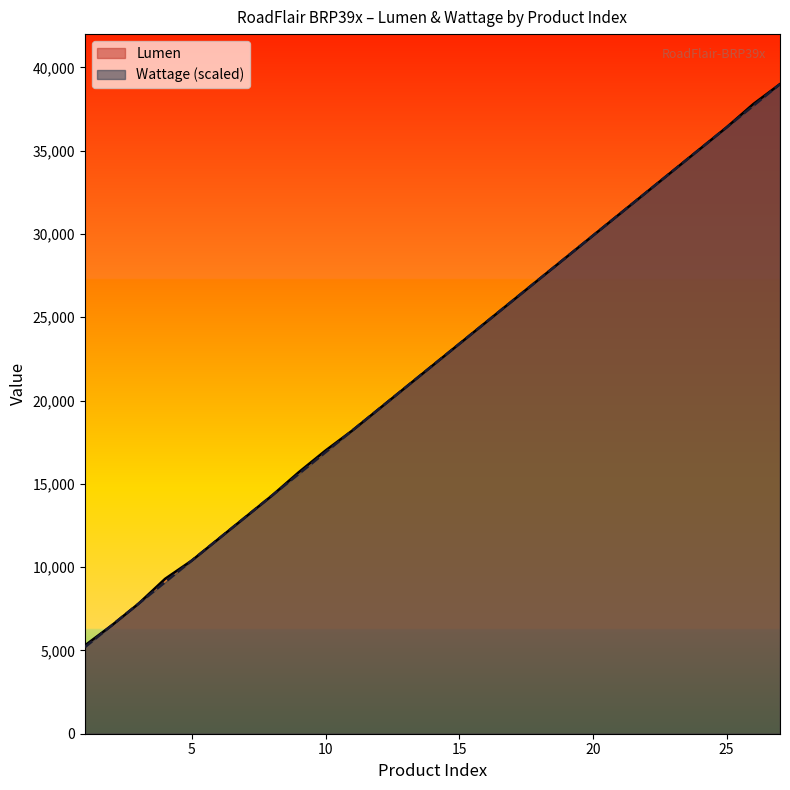

True or false: Lumen has a value of 8264 at 1.

False